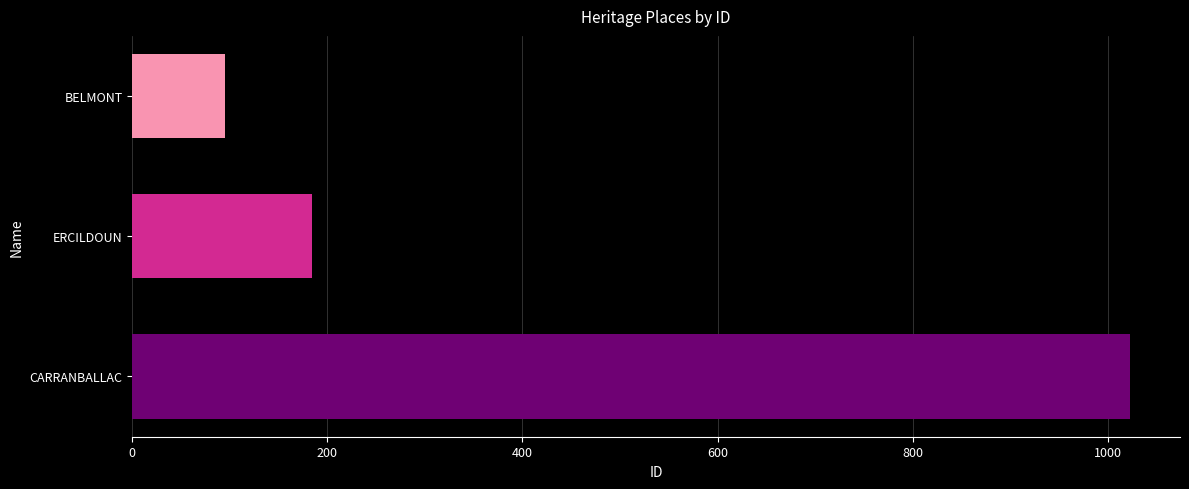

At which category does the chart reach its minimum across all series?

BELMONT